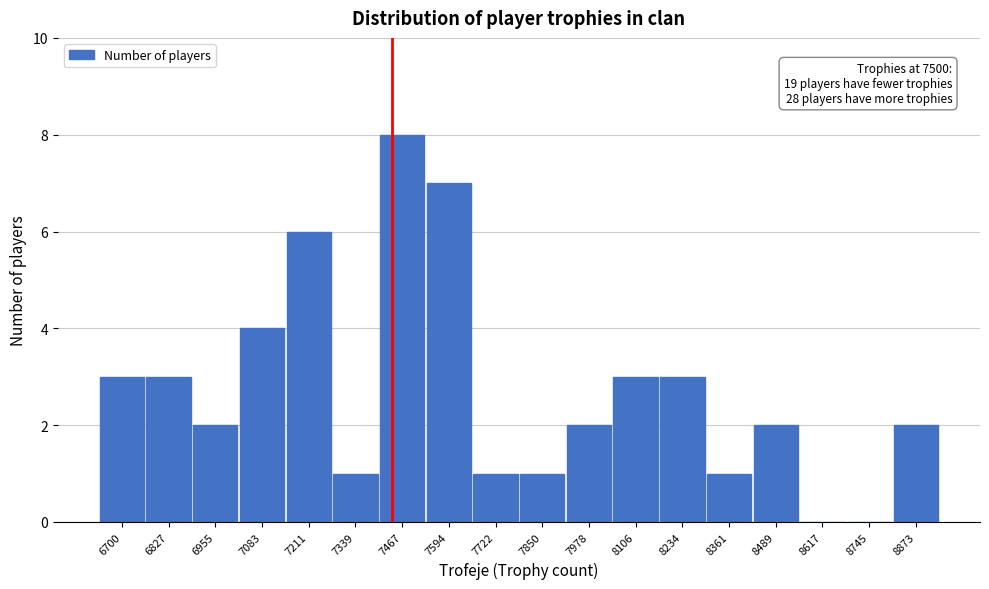

Reading left to right, what are all the values shown in this chart?

6700=3	6827=3	6955=2	7083=4	7211=6	7339=1	7467=8	7594=7	7722=1	7850=1	7978=2	8106=3	8234=3	8361=1	8489=2	8617=0	8745=0	8873=2